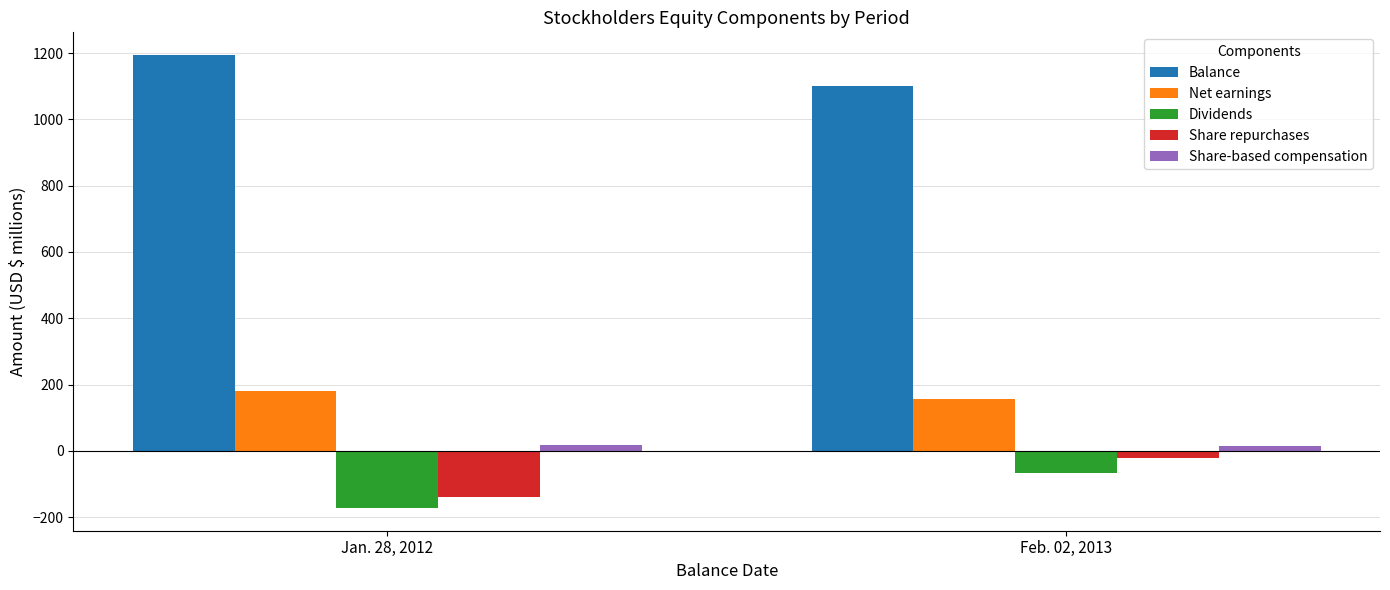

Which series changed the most between Jan. 28, 2012 and Feb. 02, 2013?

Share repurchases